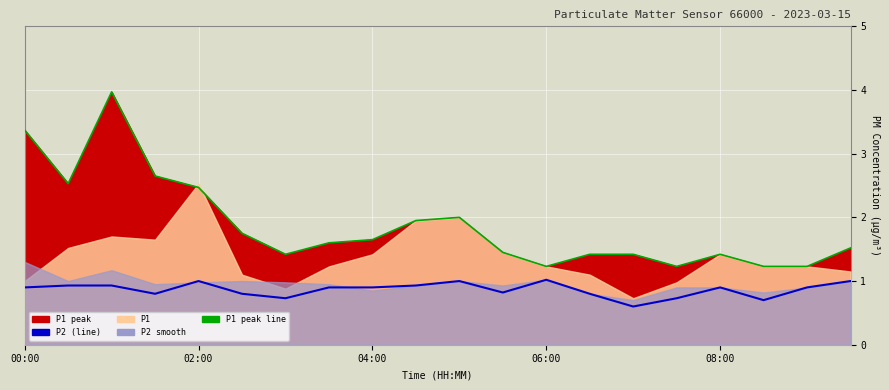

In P2, how many points are higher than both neighbors (excluding endpoints)?

4